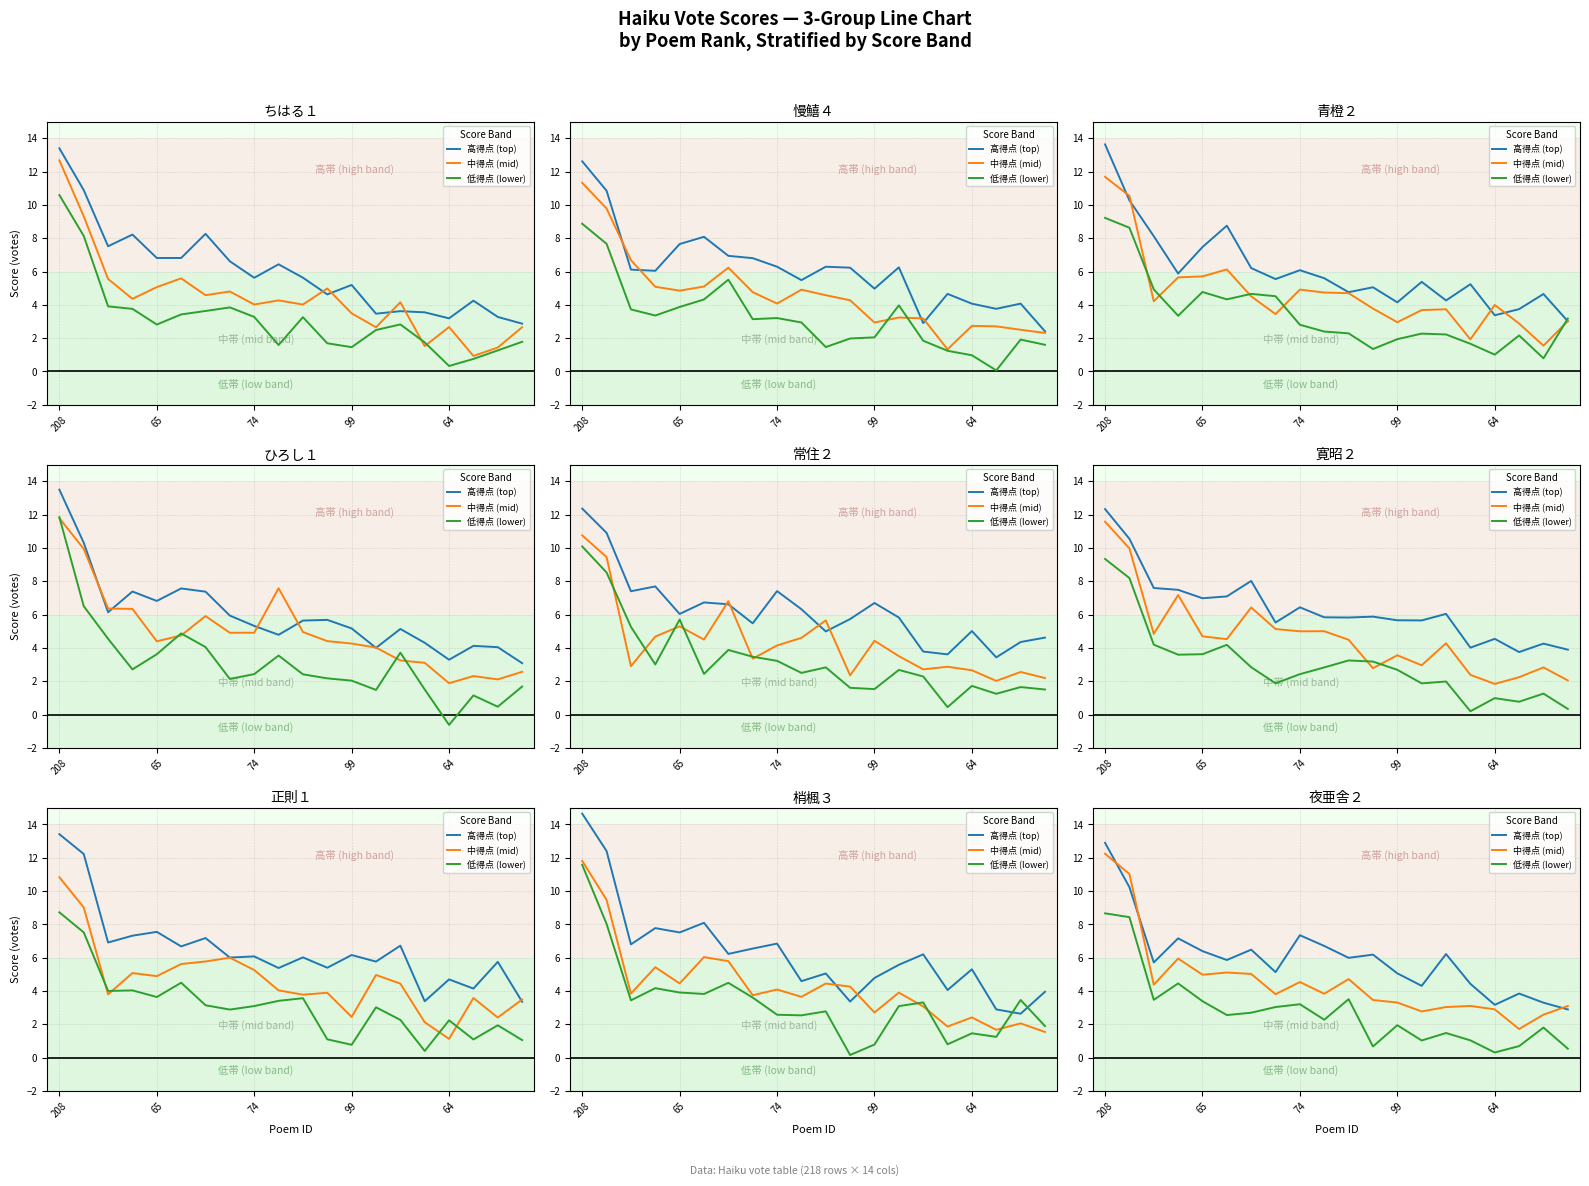

How many values in the 低得点 (lower) series exceed 2?

11